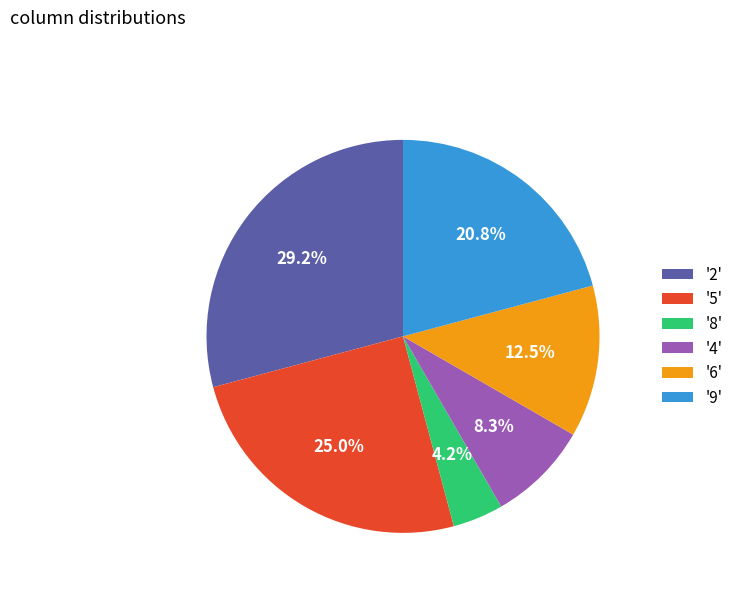

Does '8' account for over 50% of the chart?

No